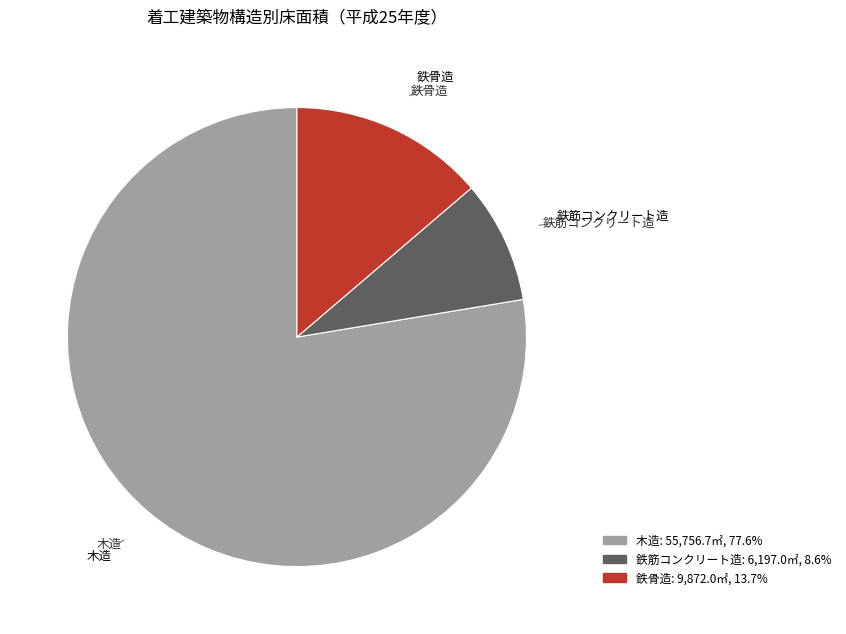

Is there any slice that represents more than half of the pie?

Yes